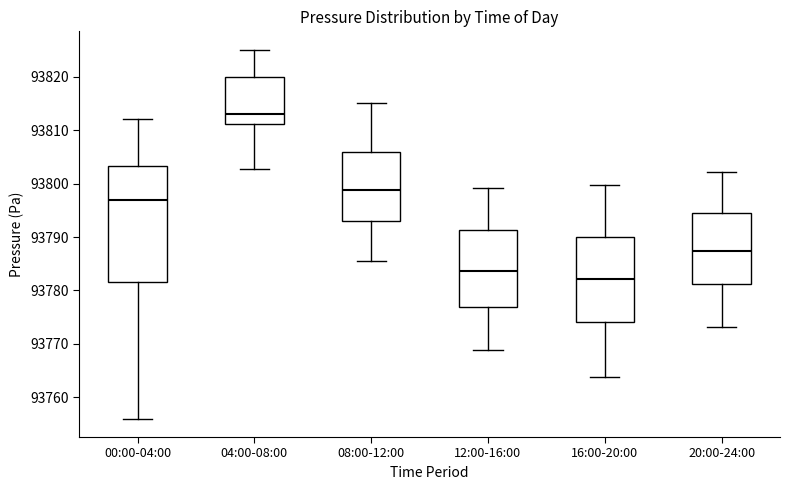

Where does the upper whisker of the box for 20:00-24:00 end on the y-axis? The values are not printed on the chart, so give them approximately, as read against the axis.

93802